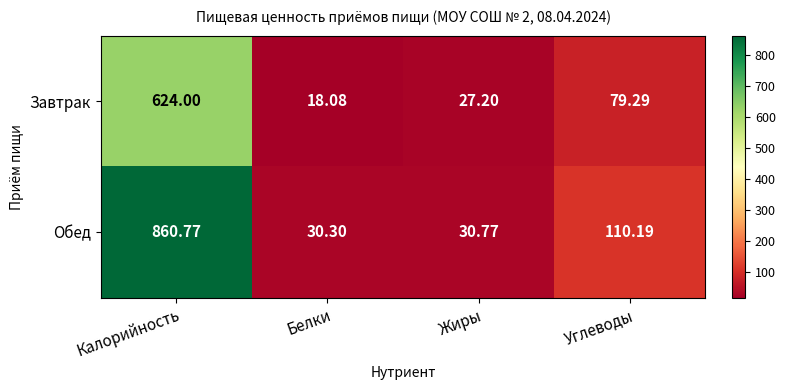

At which category is the sum across all series the highest?

Калорийность